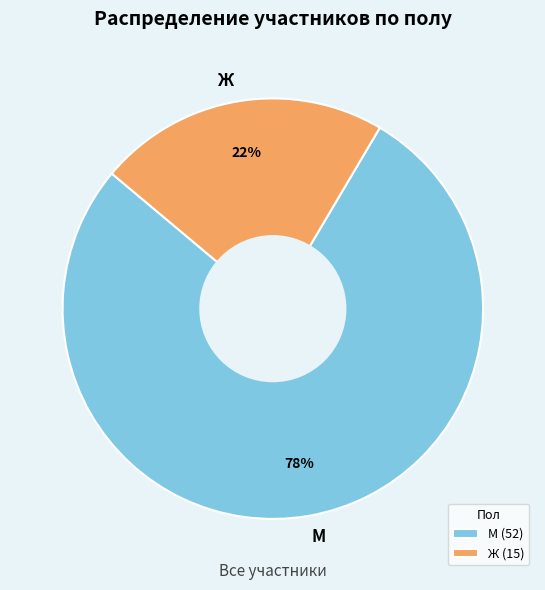

The Ж slice represents 22% of the pie. True or false?

True